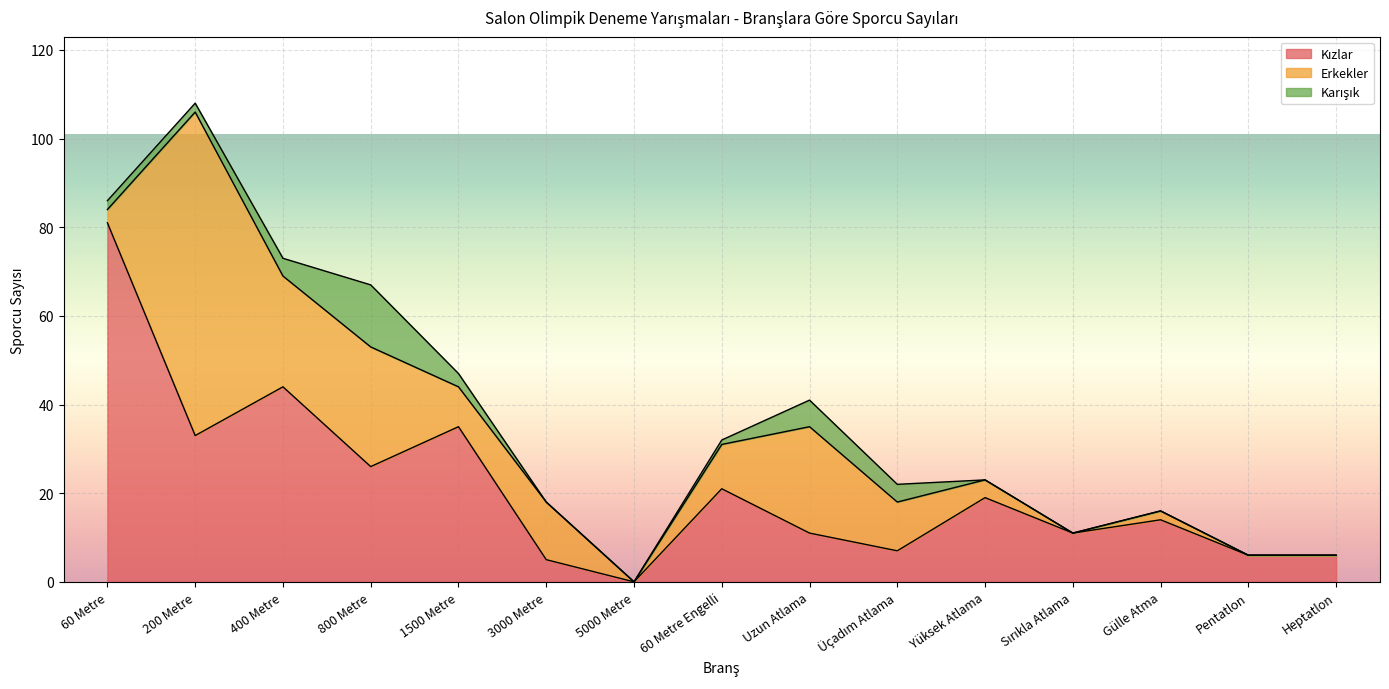

Which series has the widest spread of values?

Kızlar